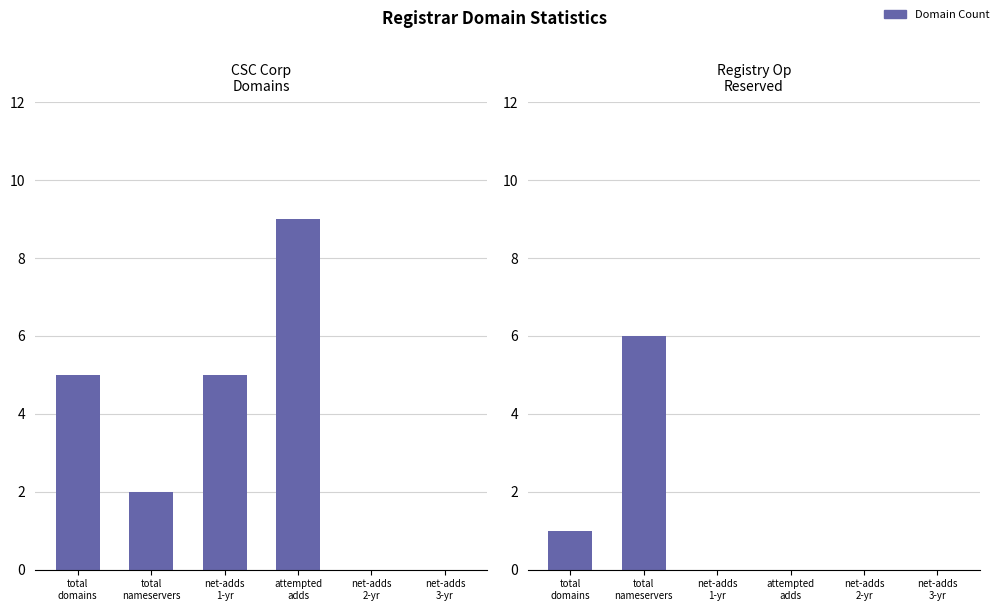

Does the chart contain stacked bars?

No